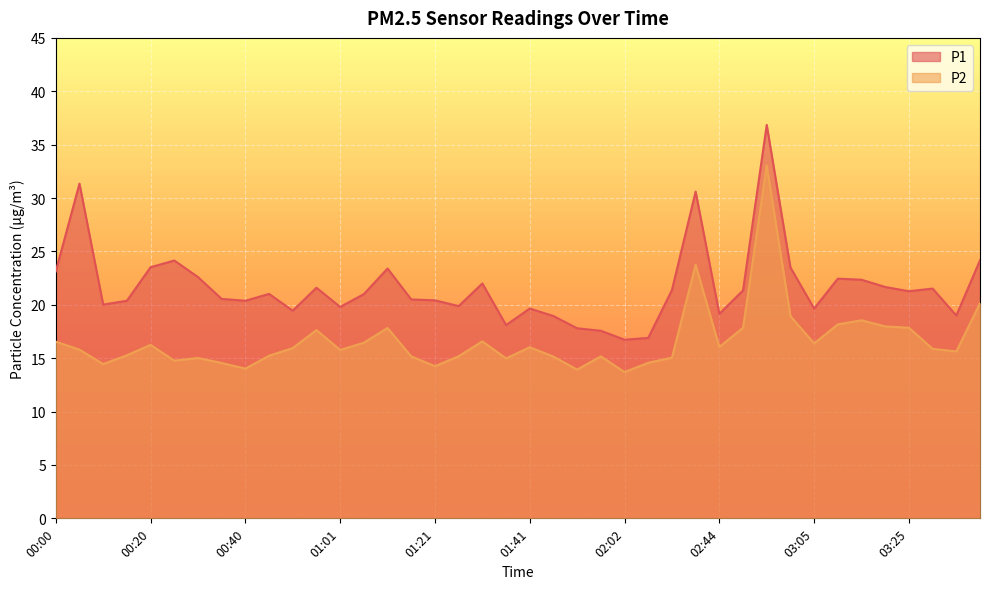

What is the label of the 10th point from the right?

02:54